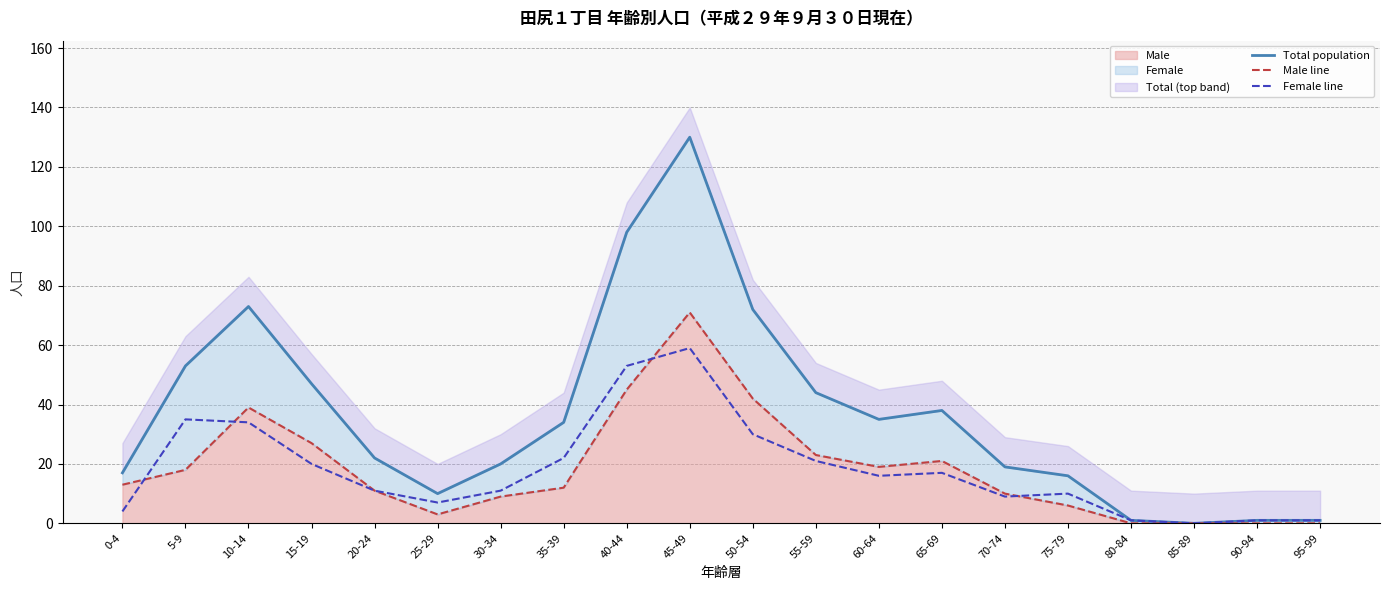

True or false: Total population and Male line cross at least once.

False